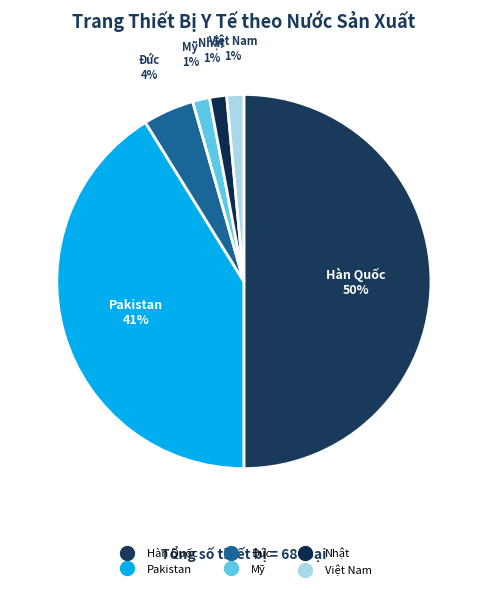

To the nearest percent, what portion does Đức represent?

4%